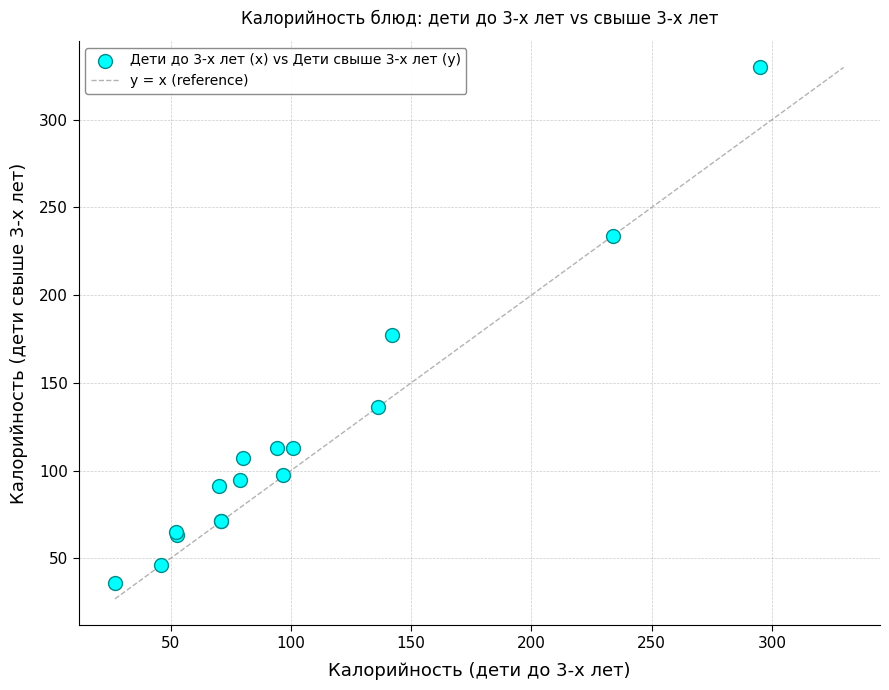

What Y value in the scatter plot is closest to 182?

177.0